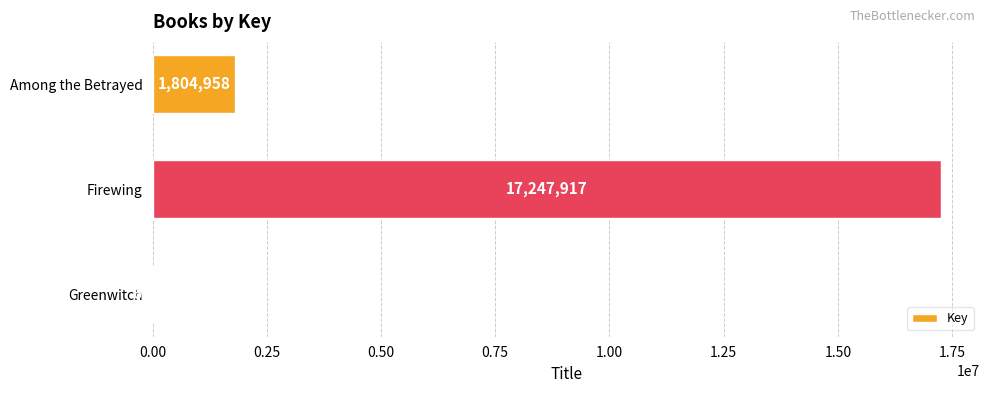

Reading bottom to top, extract all data points from this chart.

Greenwitch=6637	Firewing=17247917	Among the Betrayed=1804958